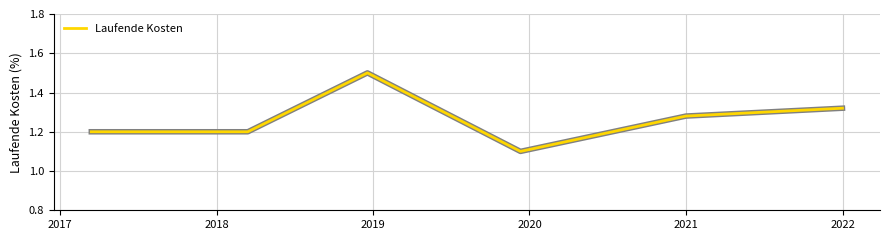

What is the smallest value displayed?

1.1